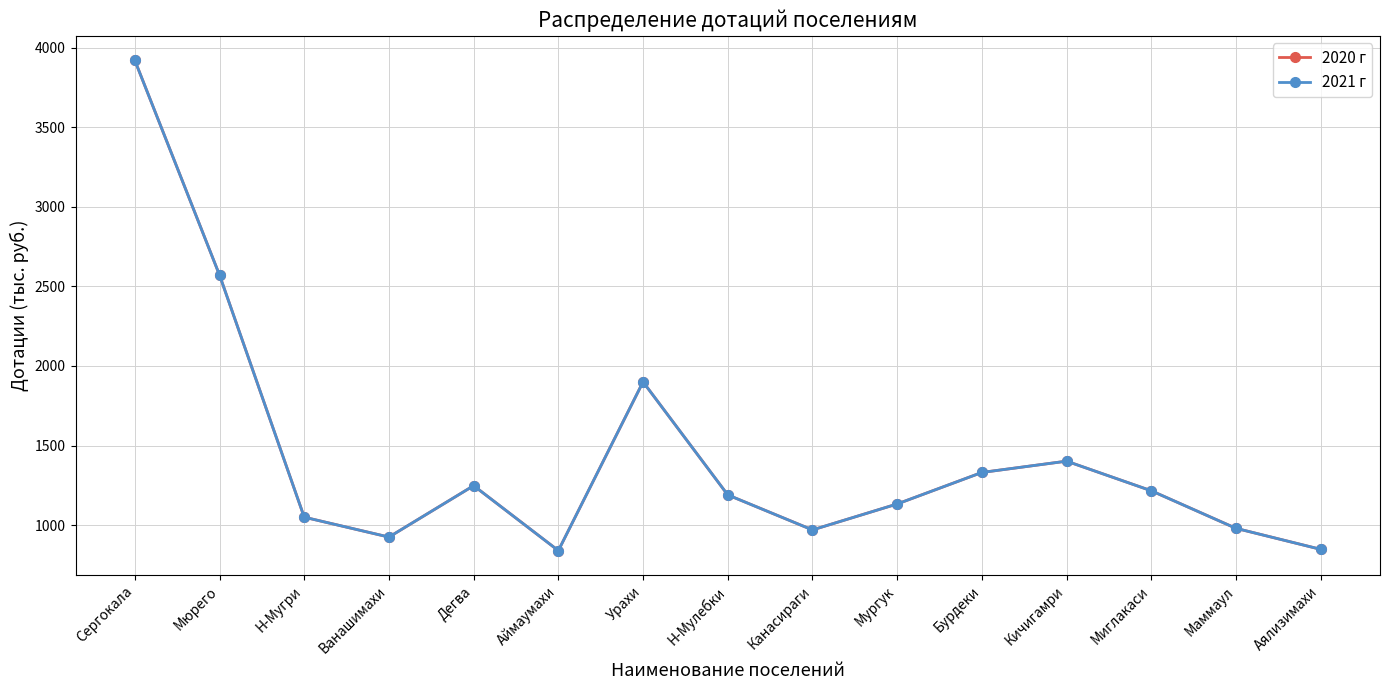

Does the chart have visible grid lines?

Yes